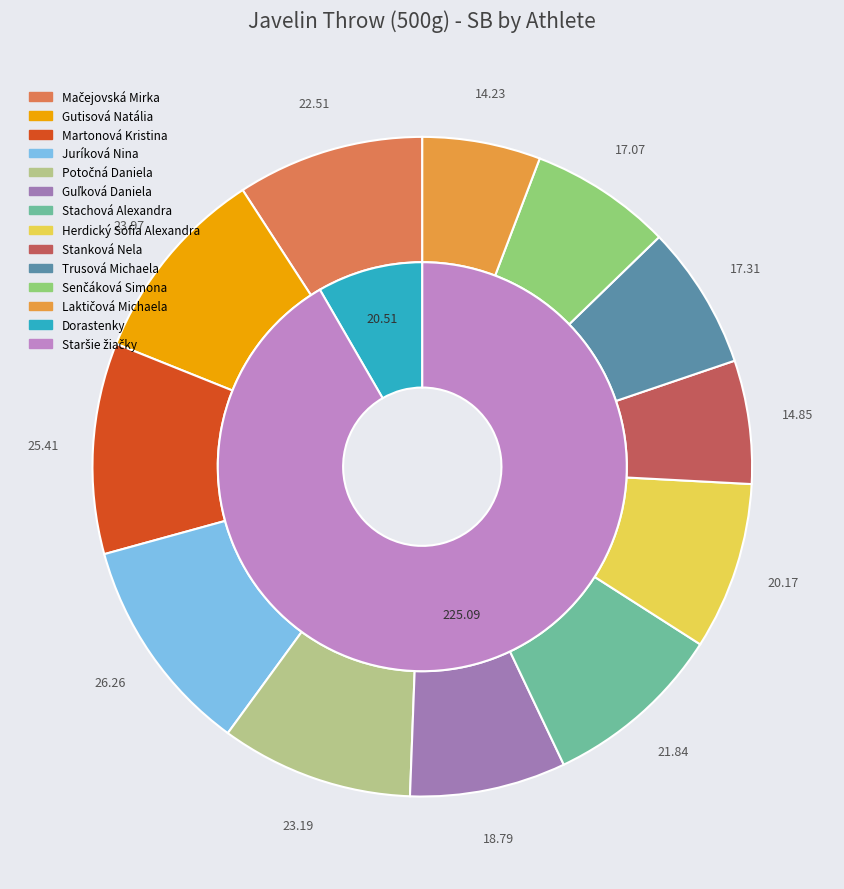

Count the number of slices in the pie.

12